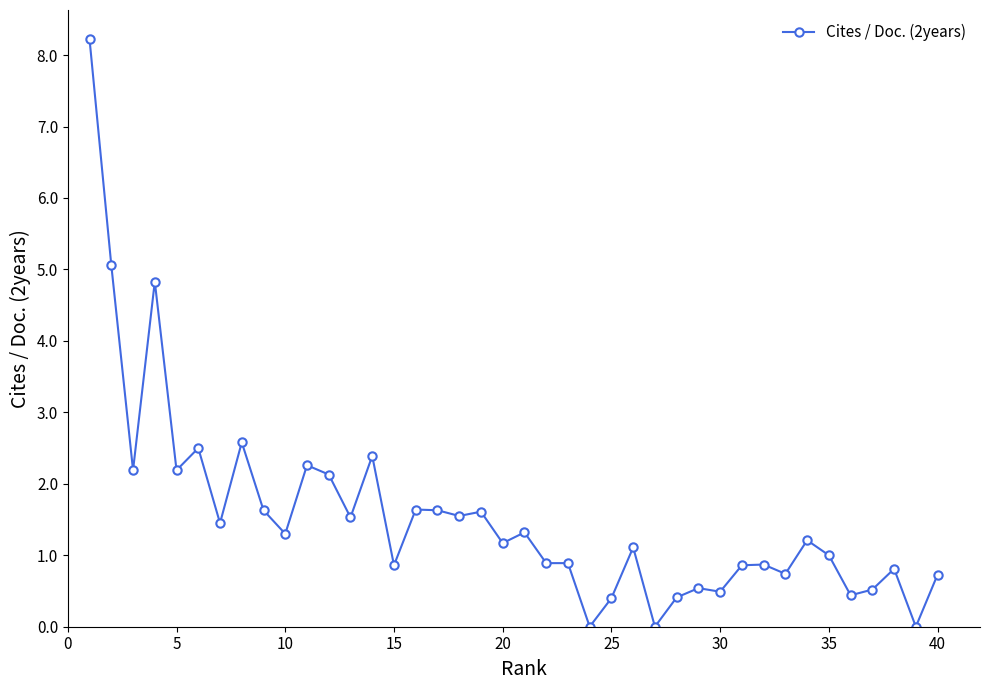

What is the difference between the second highest and second lowest values?

5.1